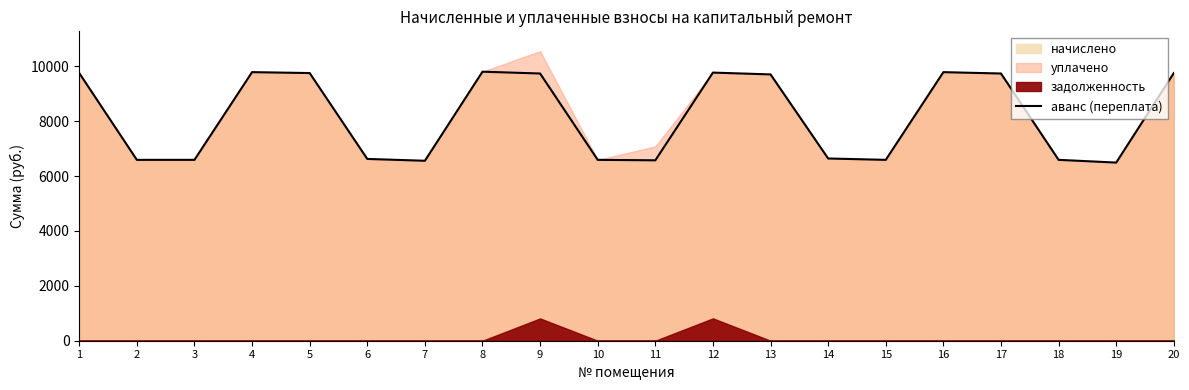

How many points are lower than both their immediate neighbors (excluding endpoints)?

4